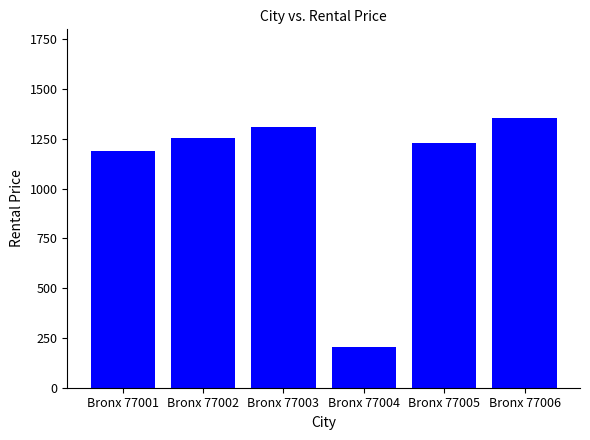

Is it true that the value at Bronx 77002 is 777?

False